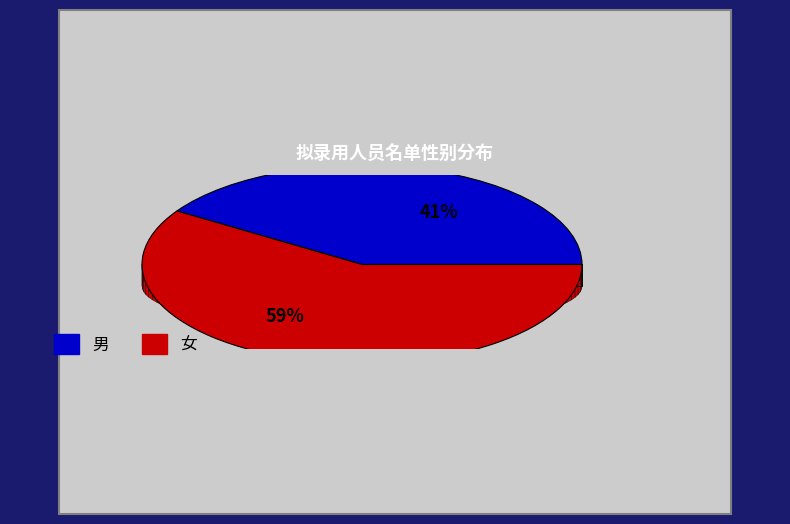

To the nearest percent, what is the average slice percentage?

50%